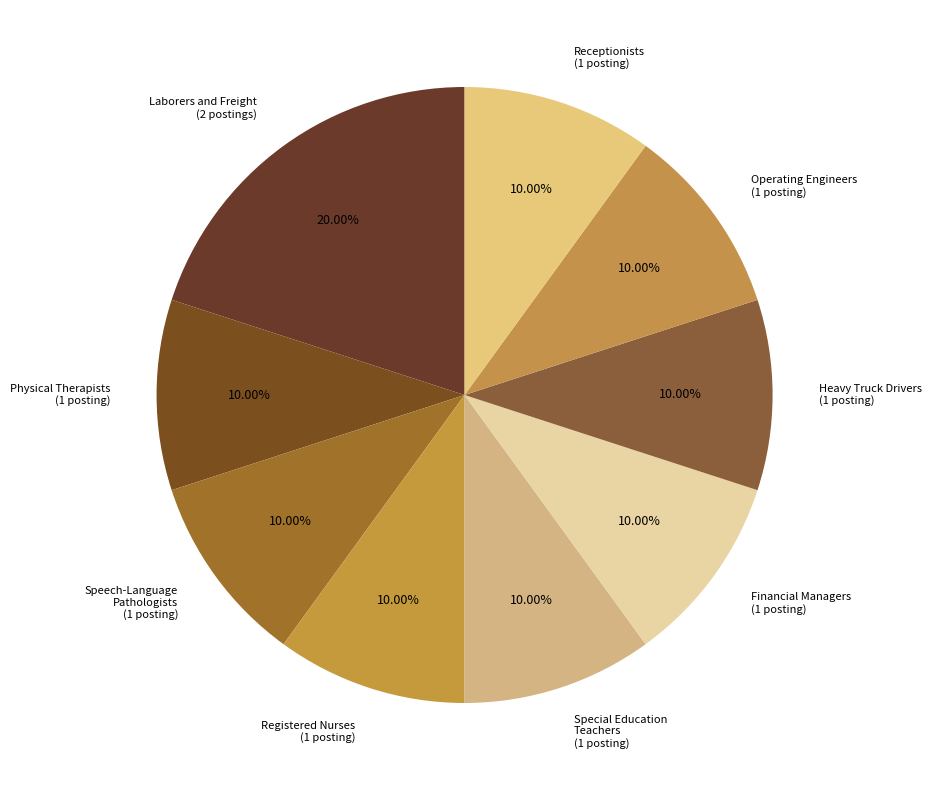

Is there a majority slice in this chart?

No